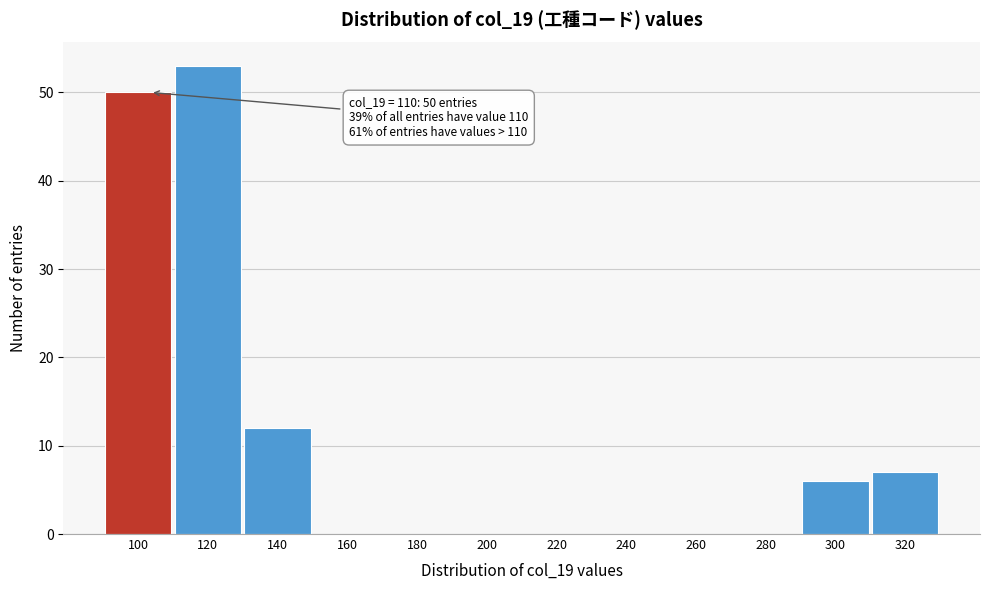

Reading left to right, transcribe all the data shown in this chart.

100=50	120=53	140=12	160=0	180=0	200=0	220=0	240=0	260=0	280=0	300=6	320=7